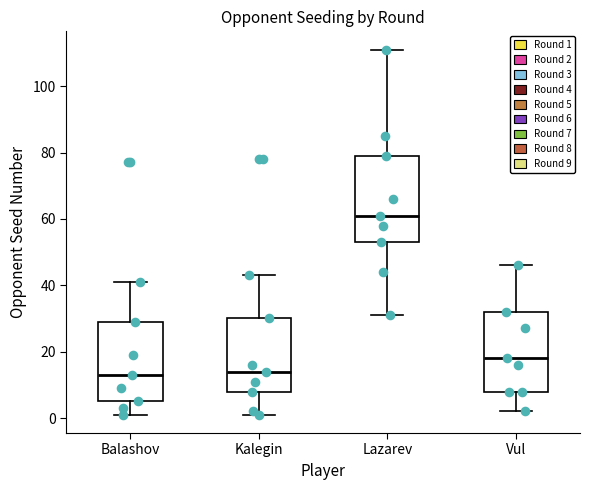

Which box has the highest median line?

Lazarev